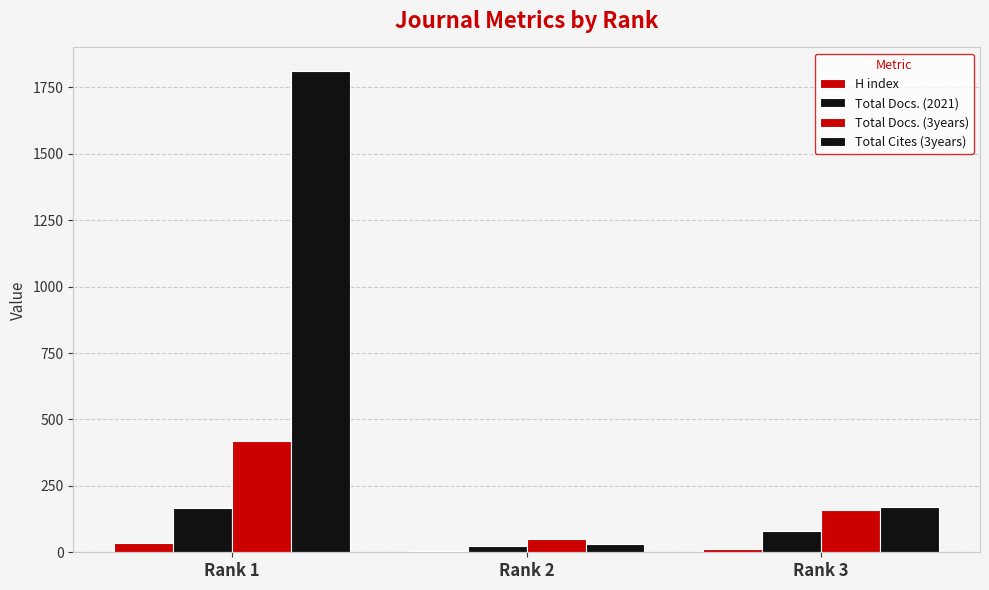

What is the average value of the Total Docs. (2021) series?

90